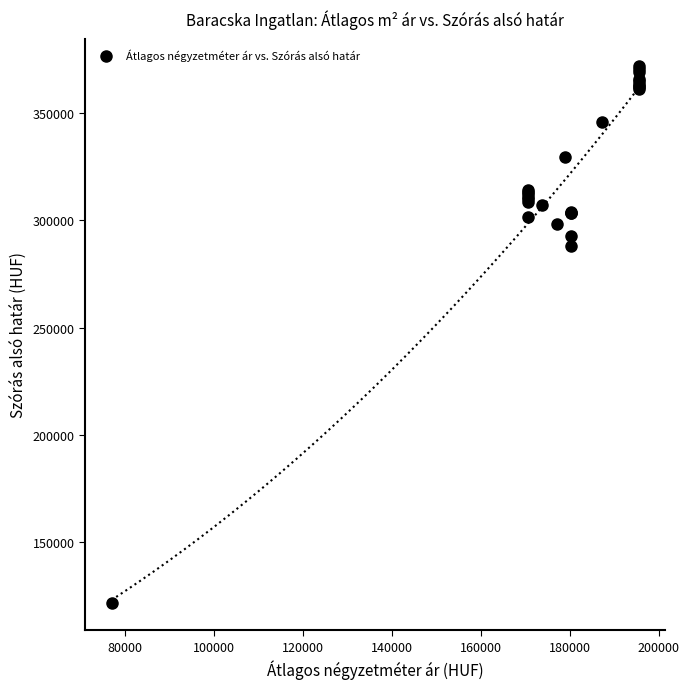

What Y value in the scatter plot is closest to 246823?

288300